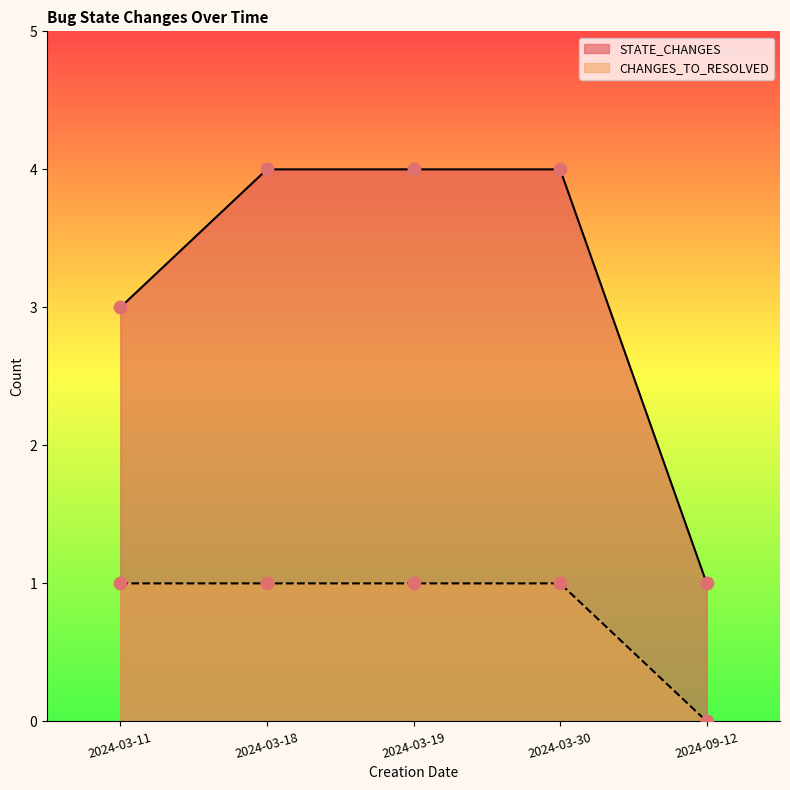

Which series has the largest Y range (max minus min)?

STATE_CHANGES